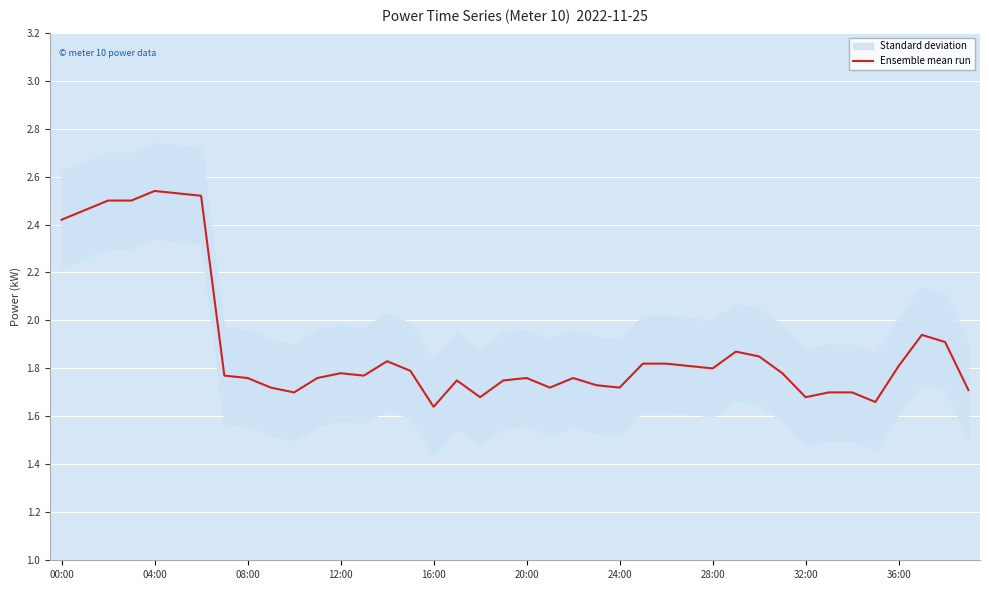

What is the greatest value displayed?

2.5